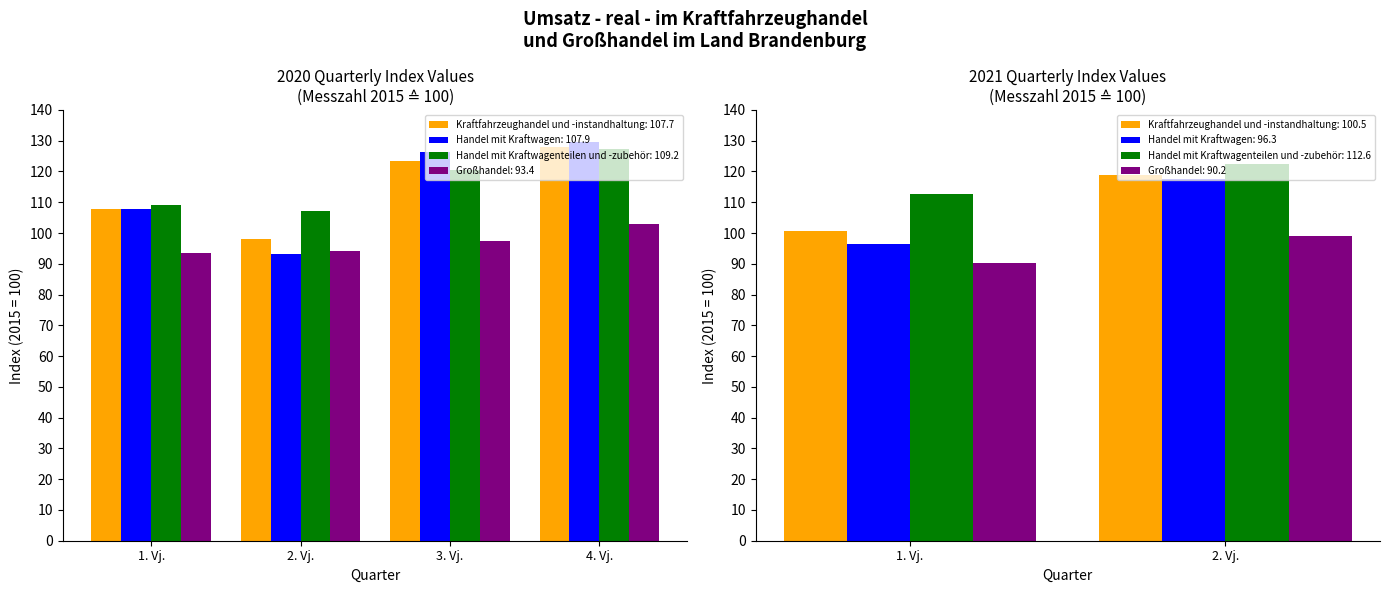

At which category does the chart reach its minimum across all series?

2. Vj.